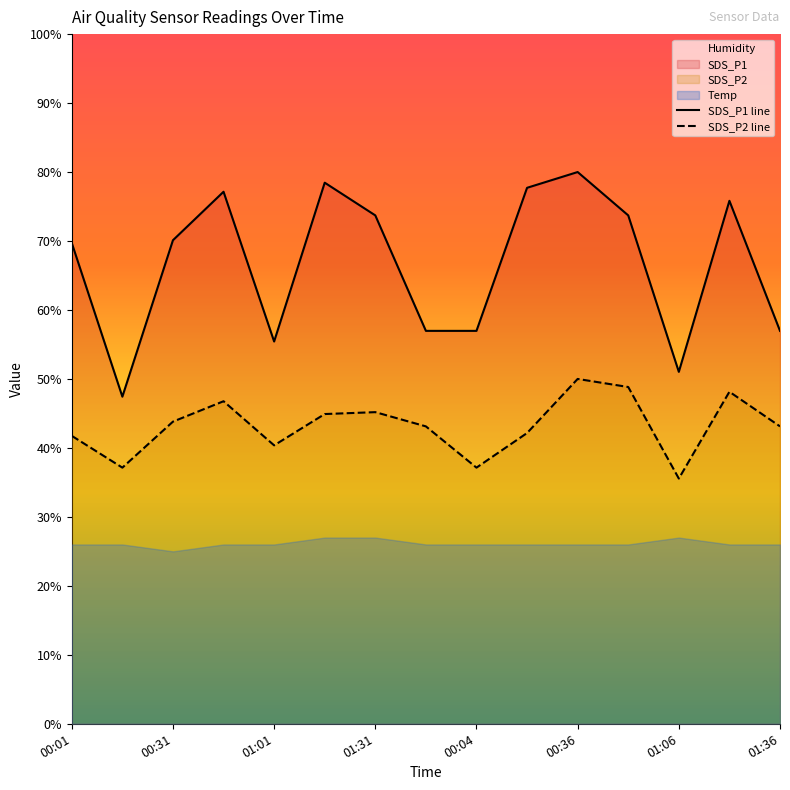

Which series has the largest total across all categories?

SDS_P1